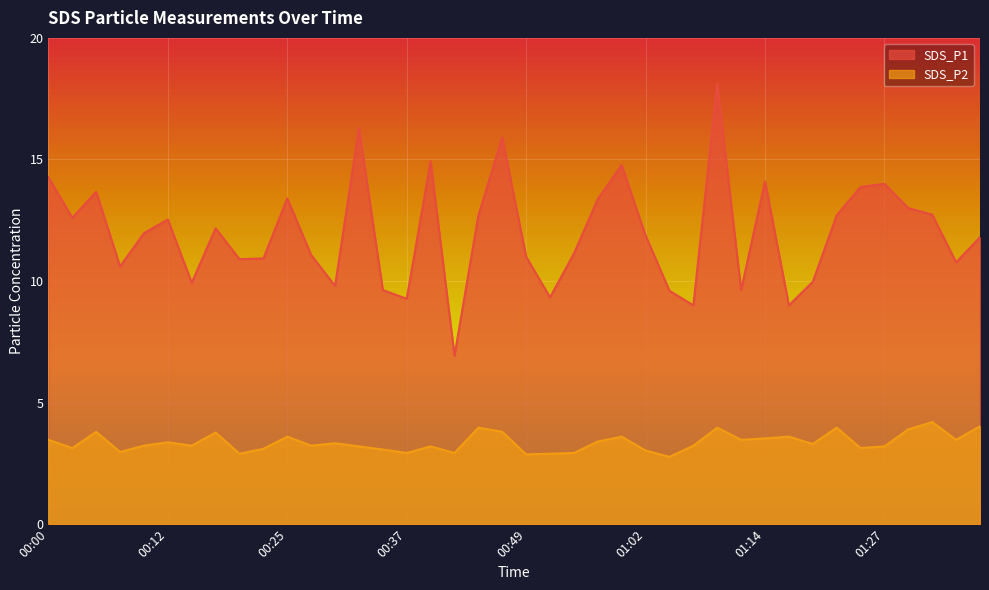

Reading right to left, transcribe all the data shown in this chart.

SDS_P1: 11.8	10.8	12.7	13.0	14.0	13.9	12.7	10.0	9.0	14.1	9.6	18.1	9.0	9.6	11.9	14.8	13.4	11.1	9.3	11.0	15.9	12.7	6.9	14.9	9.3	9.6	16.3	9.8	11.1	13.4	10.9	10.9	12.2	9.9	12.5	12.0	10.6	13.7	12.6	14.3
SDS_P2: 4.0	3.5	4.2	3.9	3.2	3.1	4.0	3.3	3.6	3.5	3.5	4.0	3.2	2.8	3.0	3.6	3.4	2.9	2.9	2.9	3.8	4.0	2.9	3.2	2.9	3.1	3.2	3.3	3.2	3.6	3.1	2.9	3.8	3.2	3.4	3.2	3.0	3.8	3.1	3.5